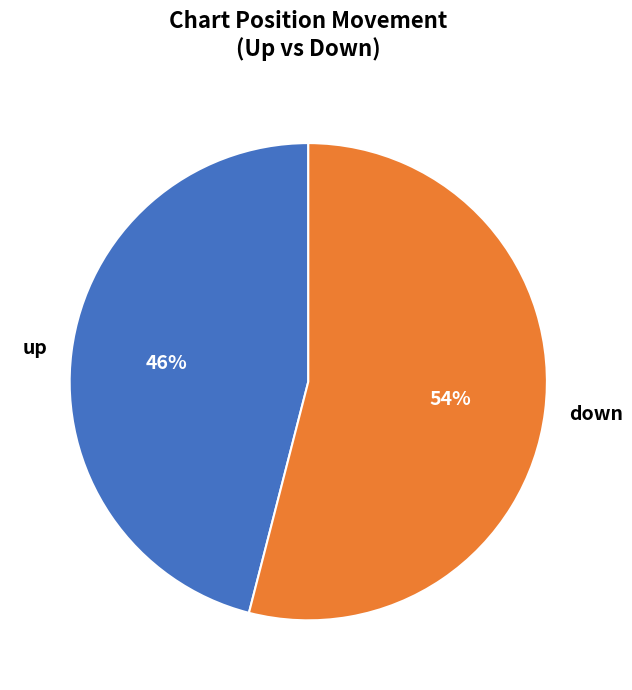

Does down account for over 50% of the chart?

Yes